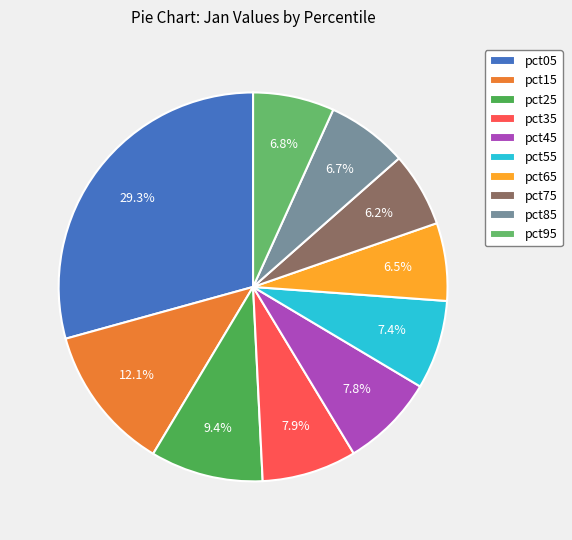

Is there a majority slice in this chart?

No